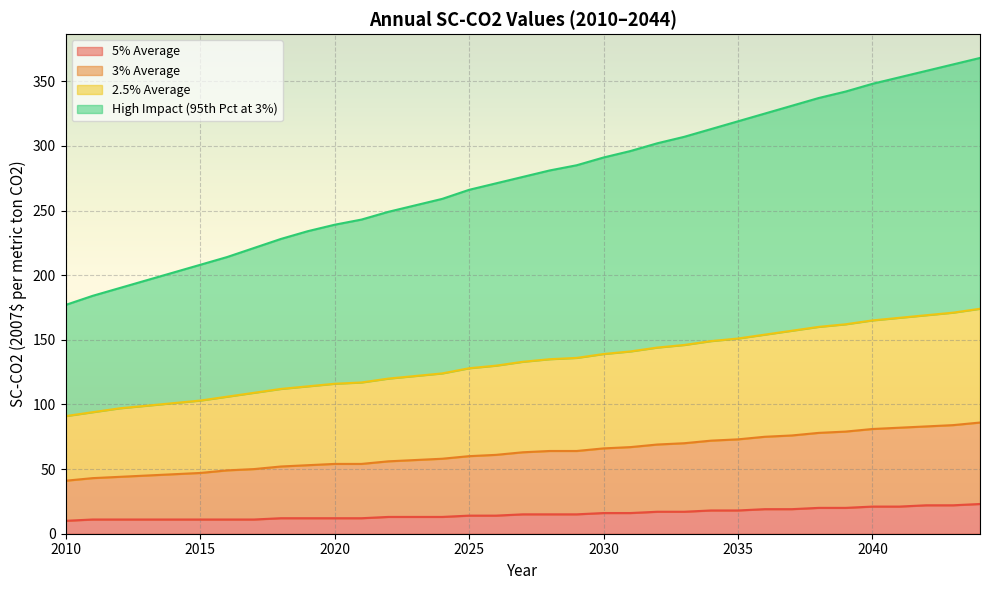

What is the highest value of the 5% Average series?

23